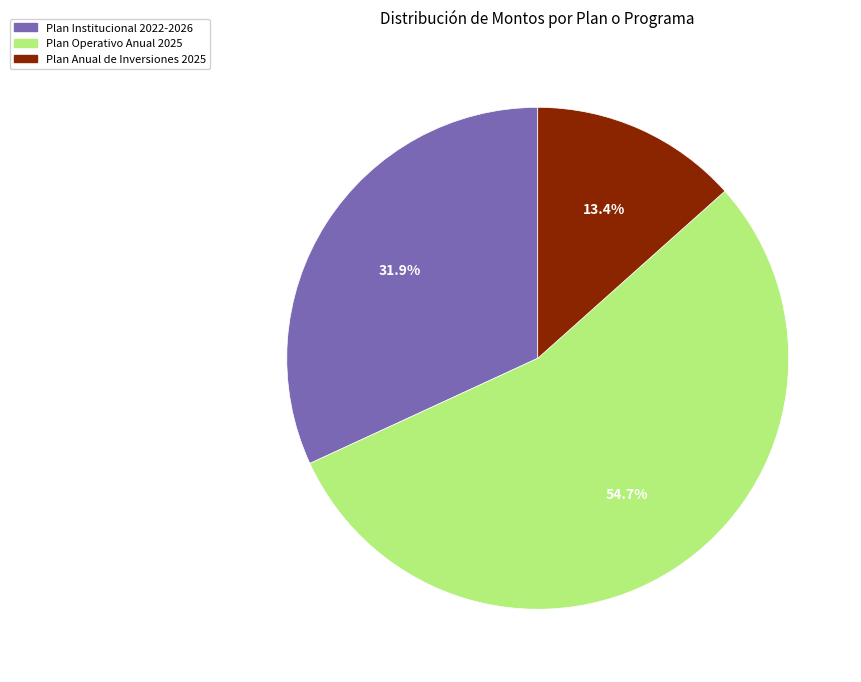

Is there any slice that represents more than half of the pie?

Yes